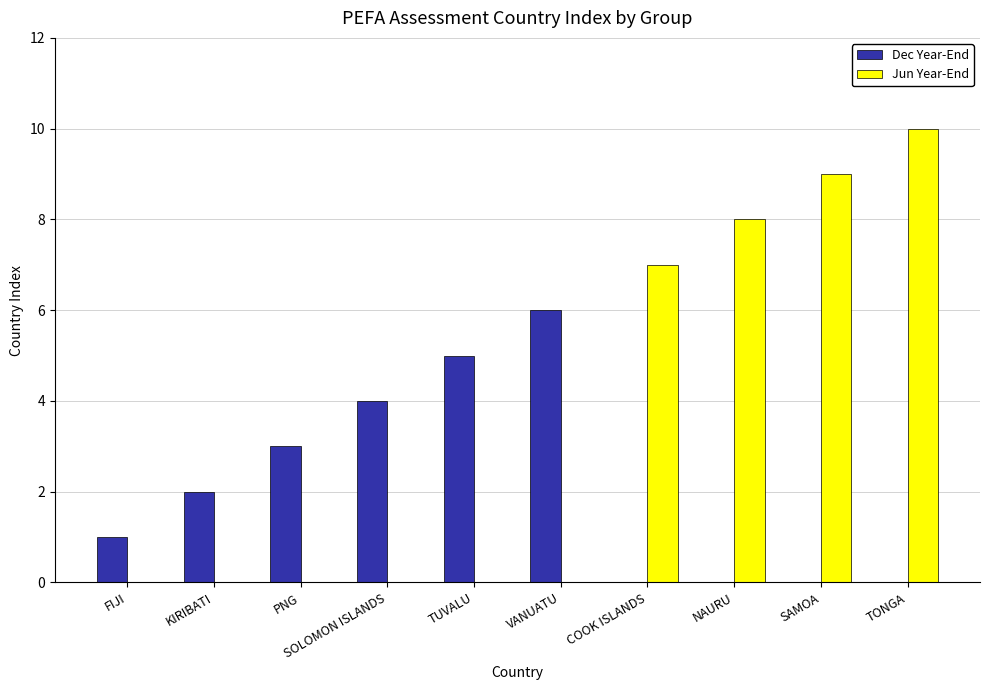

What are all the series names shown in the legend?

Dec Year-End, Jun Year-End